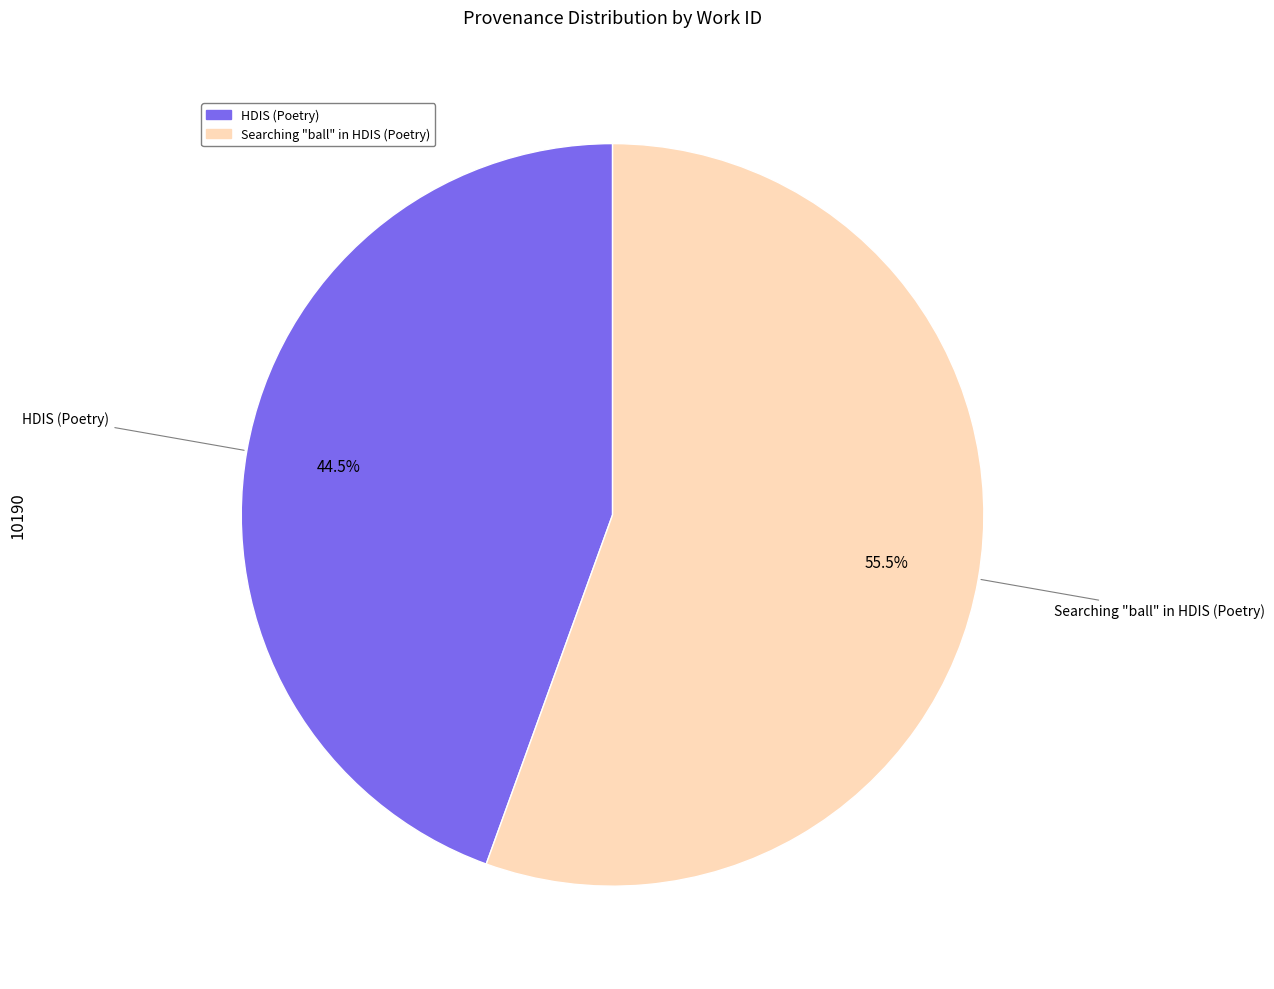

To the nearest percent, what is the combined percentage of HDIS (Poetry) and Searching "ball" in HDIS (Poetry)?

100%